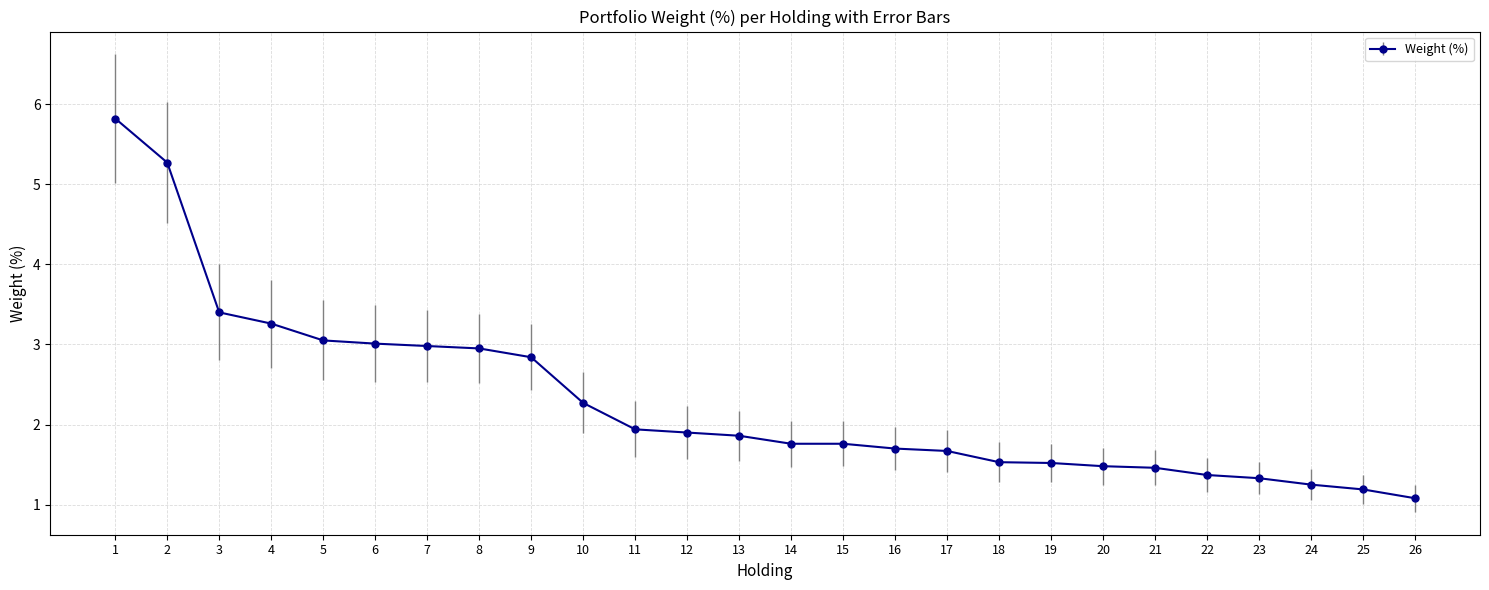

Which category has the highest value across all series?

1